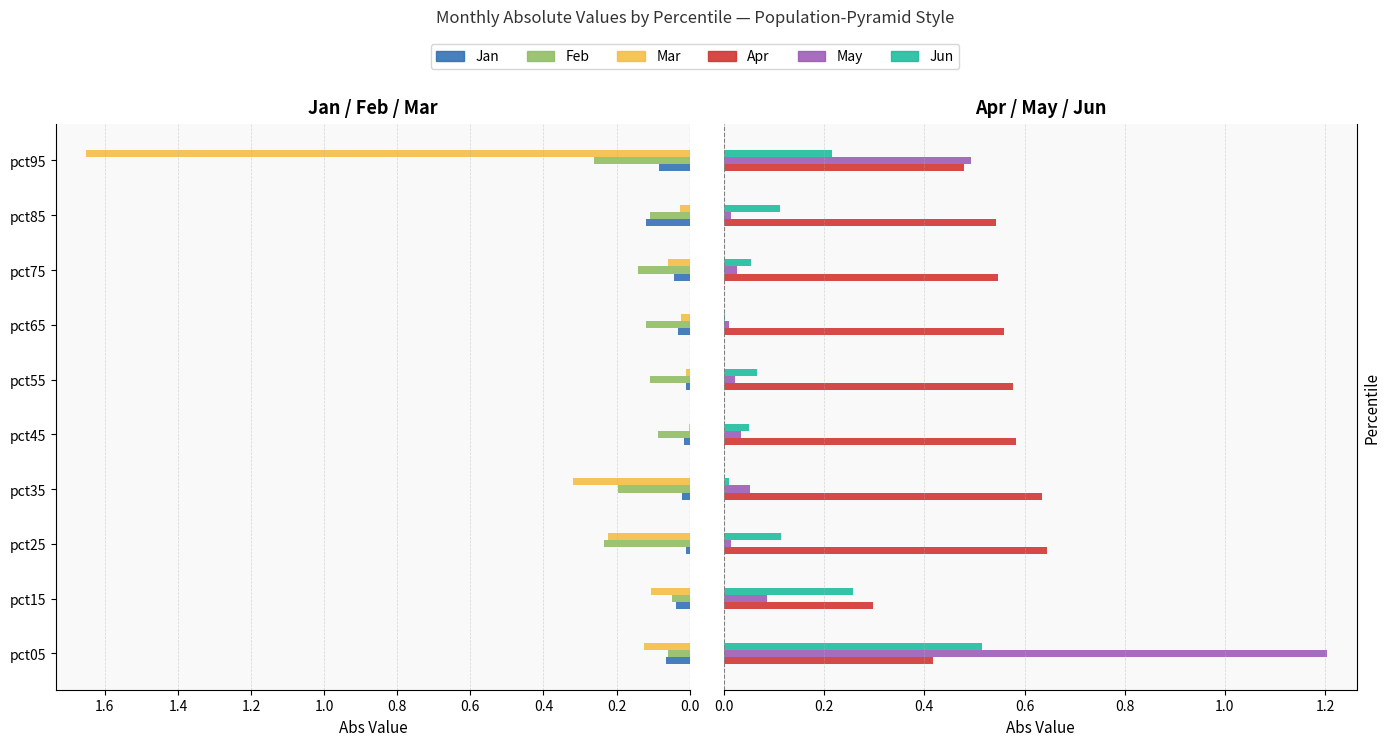

Is the value of Jun at pct65 greater than the value of Jan at pct15?

No